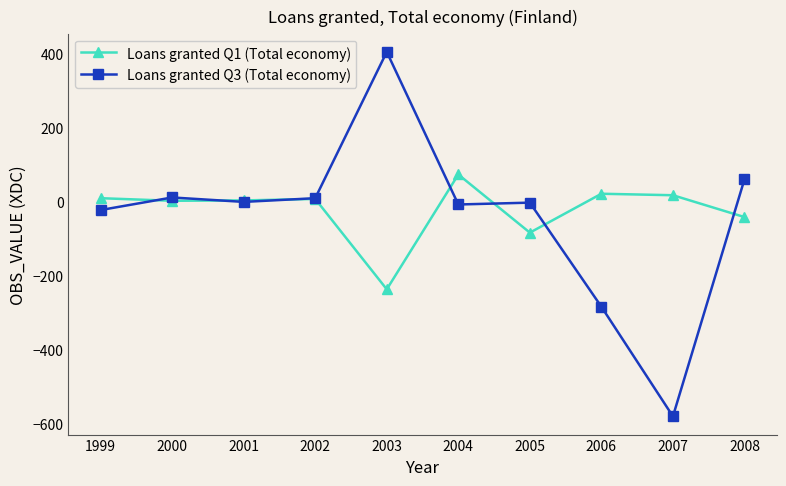

At which category is the sum across all series the highest?

2003